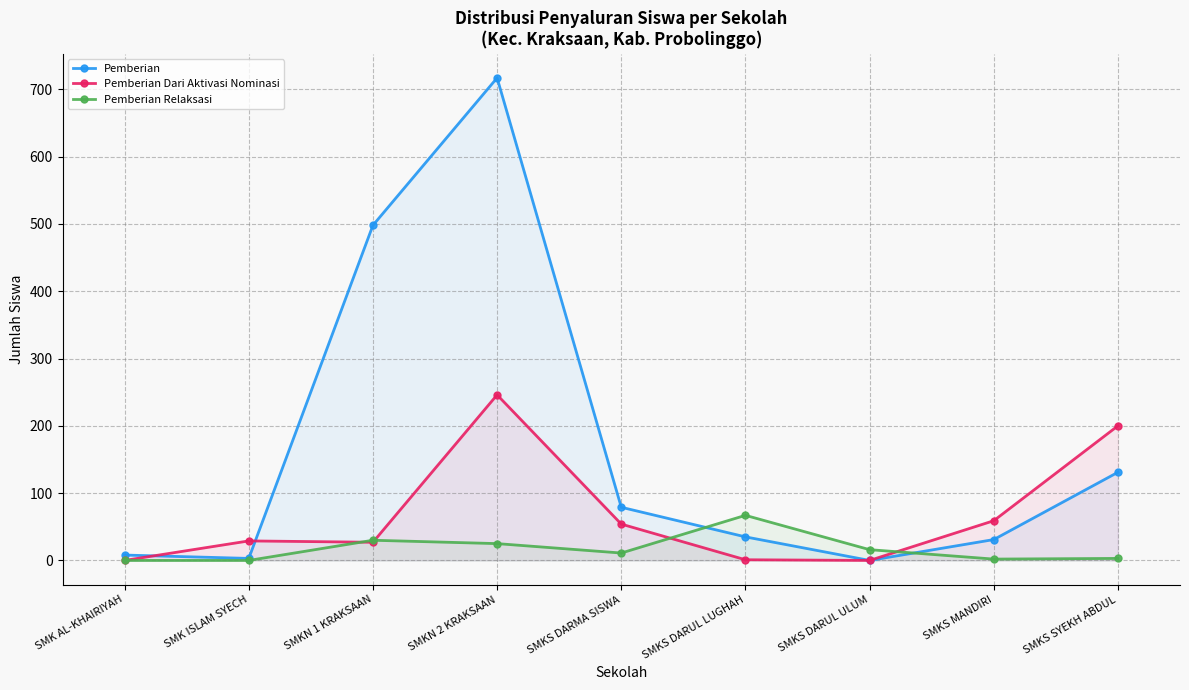

How many lines are shown in the chart?

3